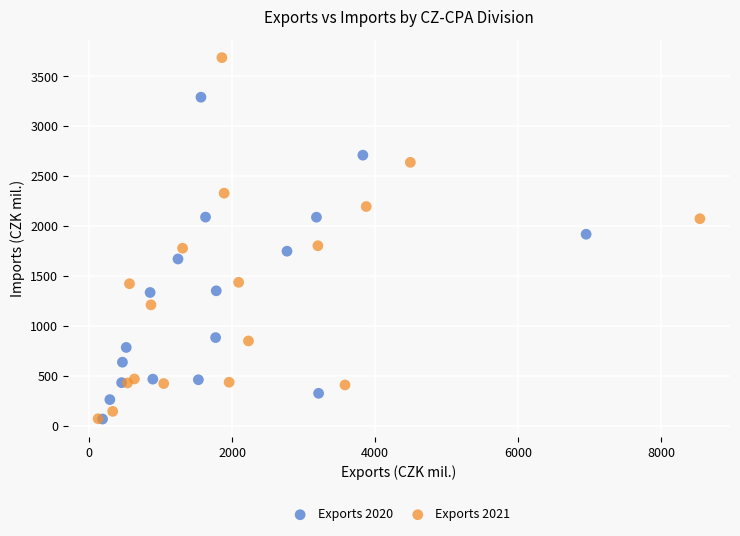

Which series reaches the maximum Y coordinate?

Exports 2021